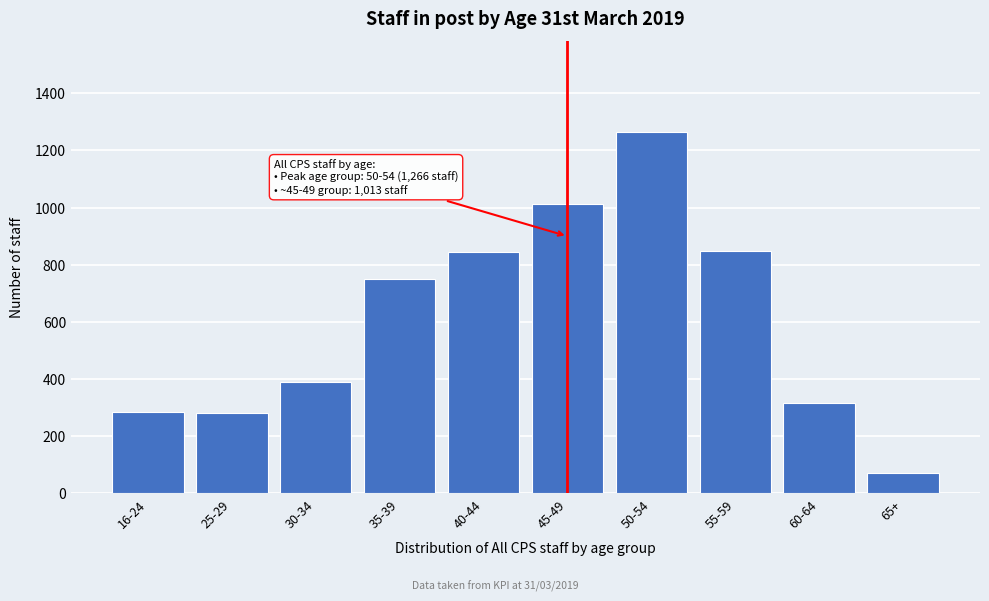

What is the approximate value at 25-29, to the nearest 100?

300